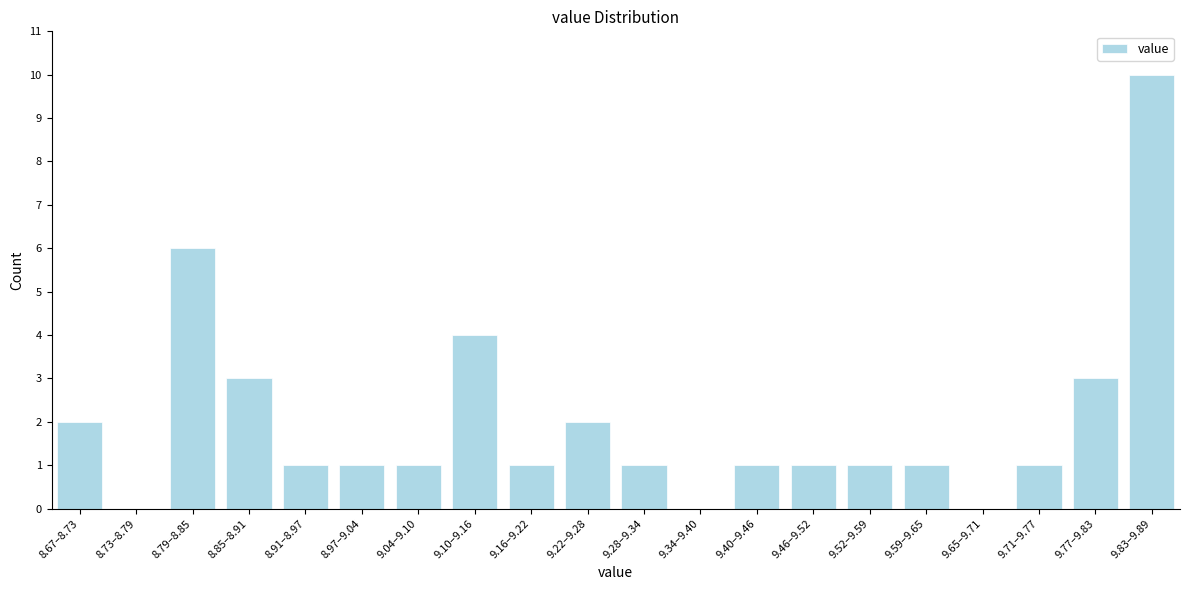

Reading left to right, transcribe all the data shown in this chart.

8.67–8.73=2	8.73–8.79=0	8.79–8.85=6	8.85–8.91=3	8.91–8.97=1	8.97–9.04=1	9.04–9.10=1	9.10–9.16=4	9.16–9.22=1	9.22–9.28=2	9.28–9.34=1	9.34–9.40=0	9.40–9.46=1	9.46–9.52=1	9.52–9.59=1	9.59–9.65=1	9.65–9.71=0	9.71–9.77=1	9.77–9.83=3	9.83–9.89=10